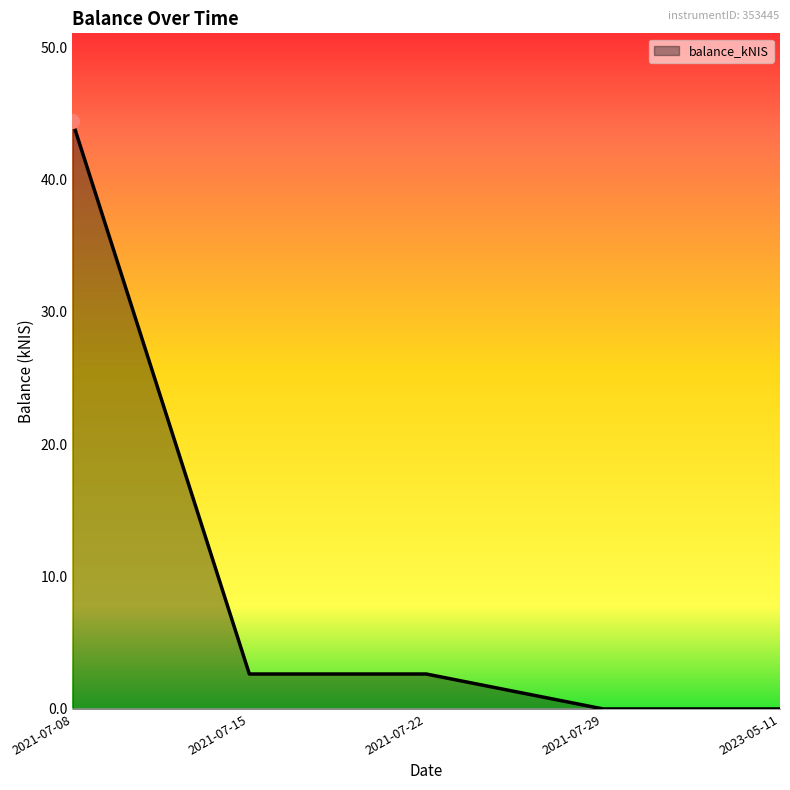

True or false: the data shows 27.1 at 2023-05-11.

False